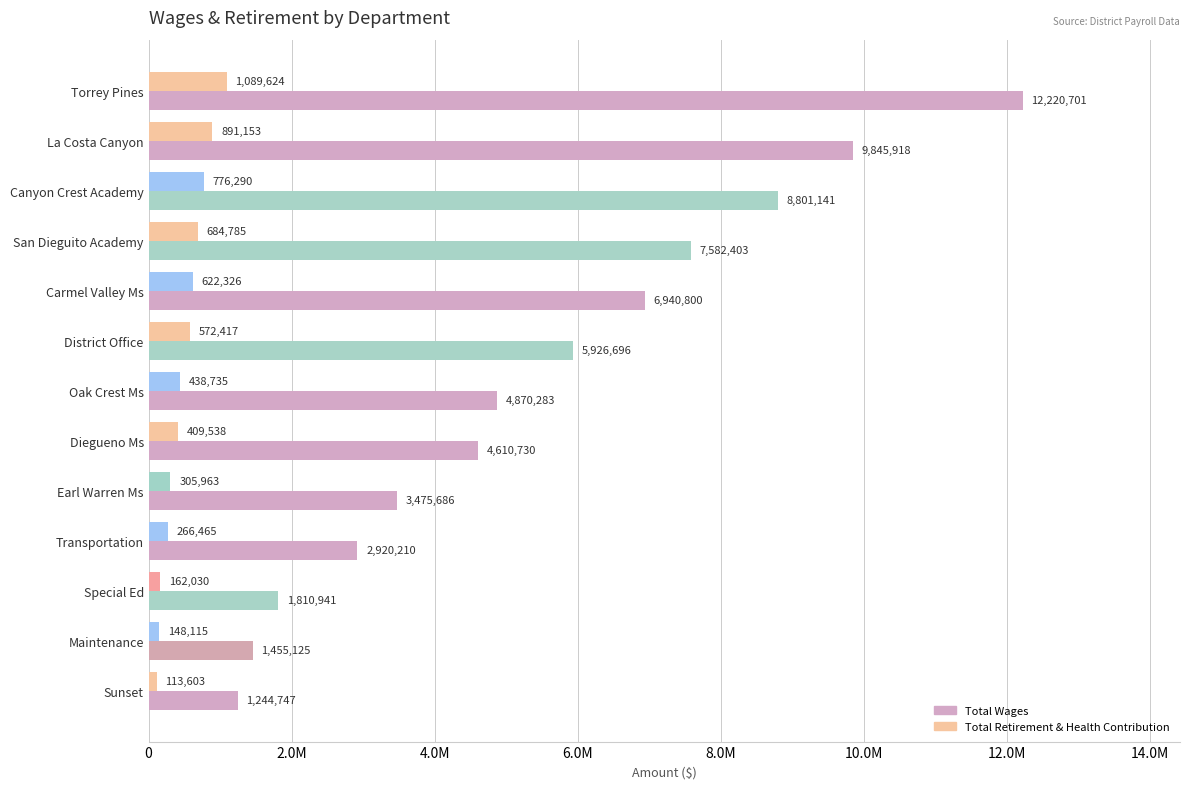

What are all the series names shown in the legend?

Total Wages, Total Retirement & Health Contribution